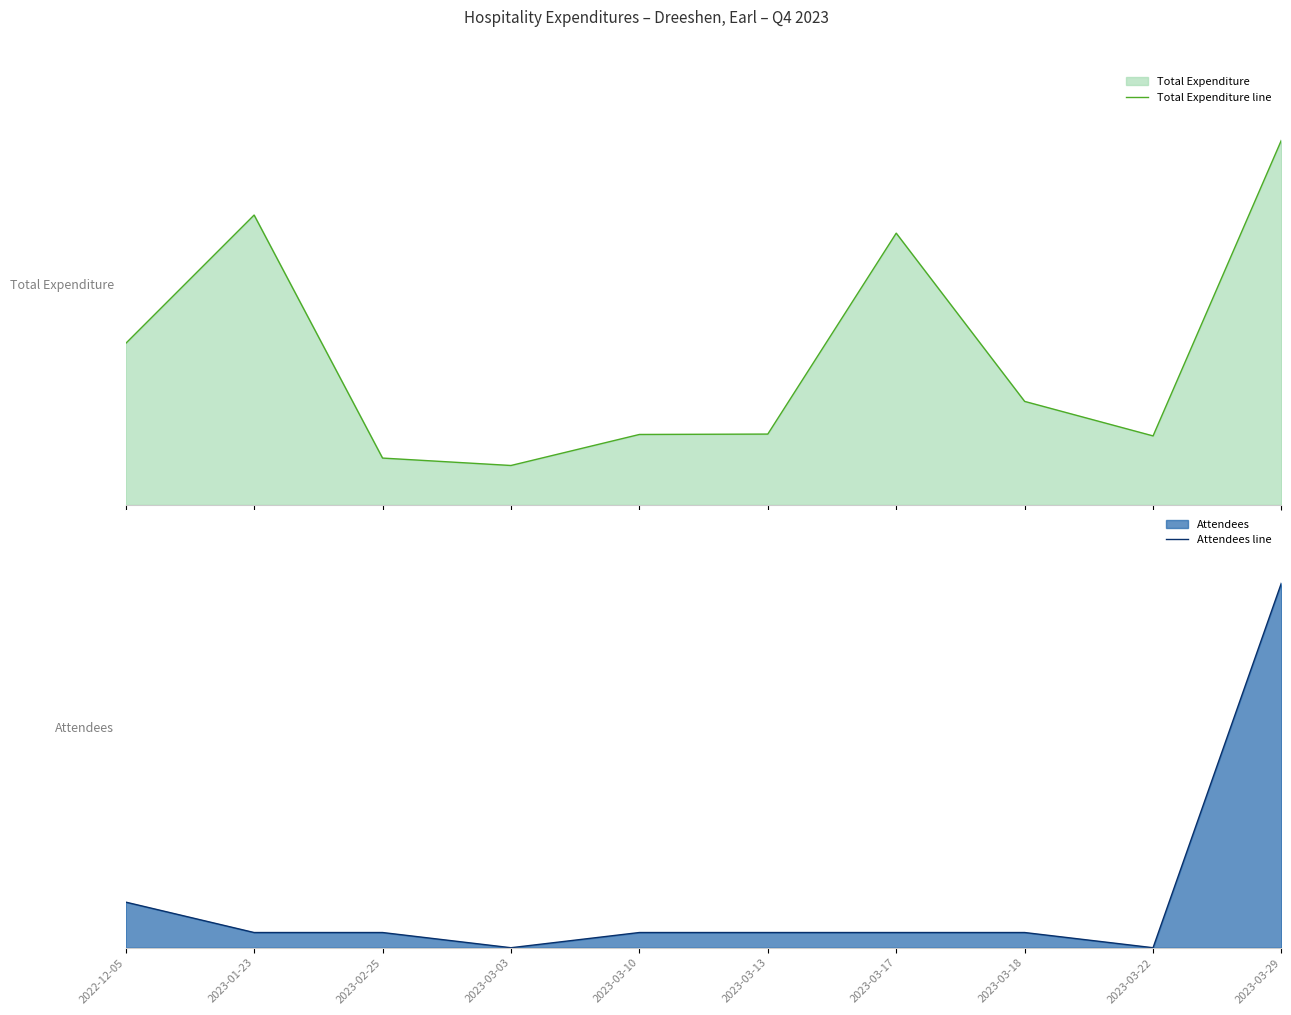

What is the sum of all Total Expenditure line values?

1437.5